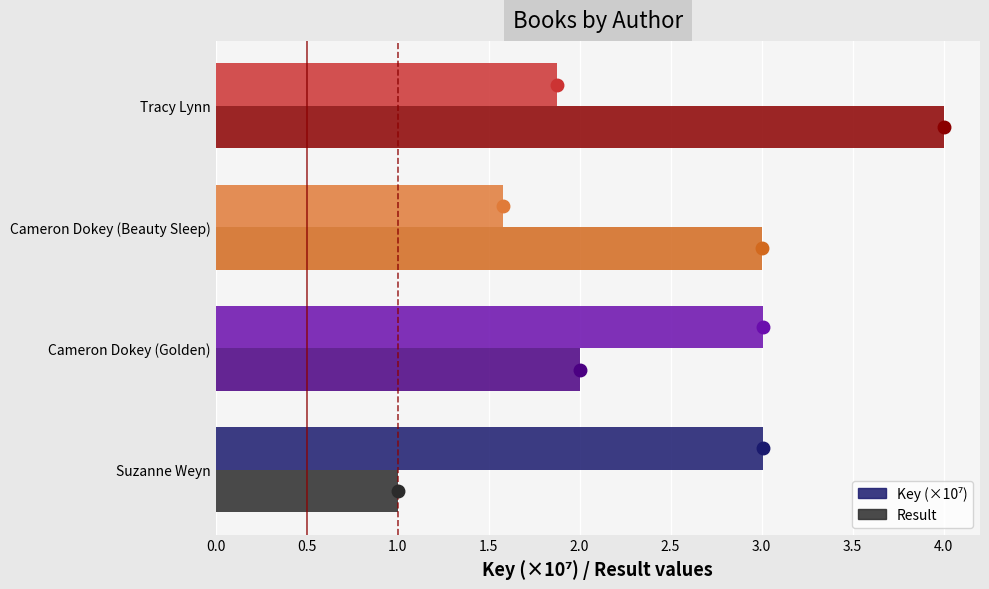

Between Suzanne Weyn and Cameron Dokey (Golden), which series saw the biggest shift?

Result